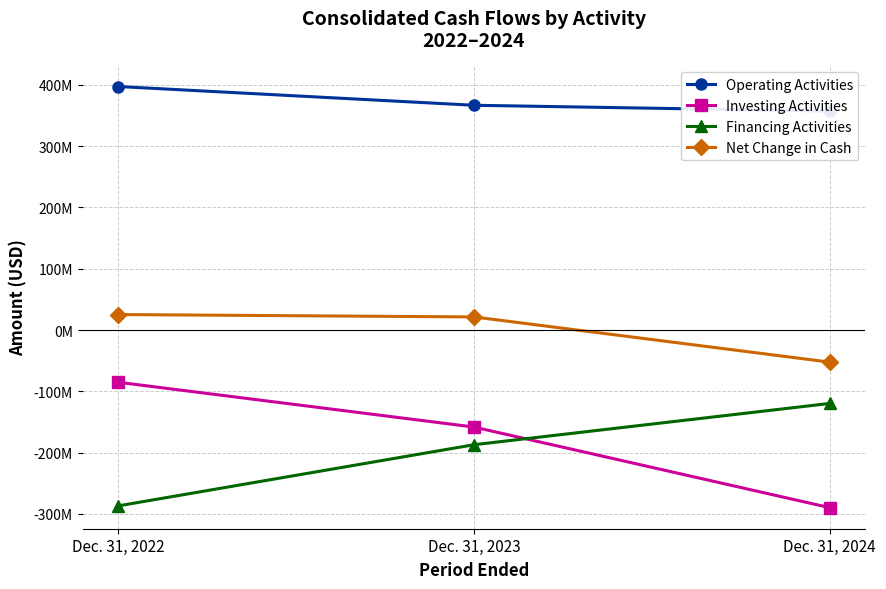

True or false: Financing Activities has a value of -68000355 at Dec. 31, 2023.

False